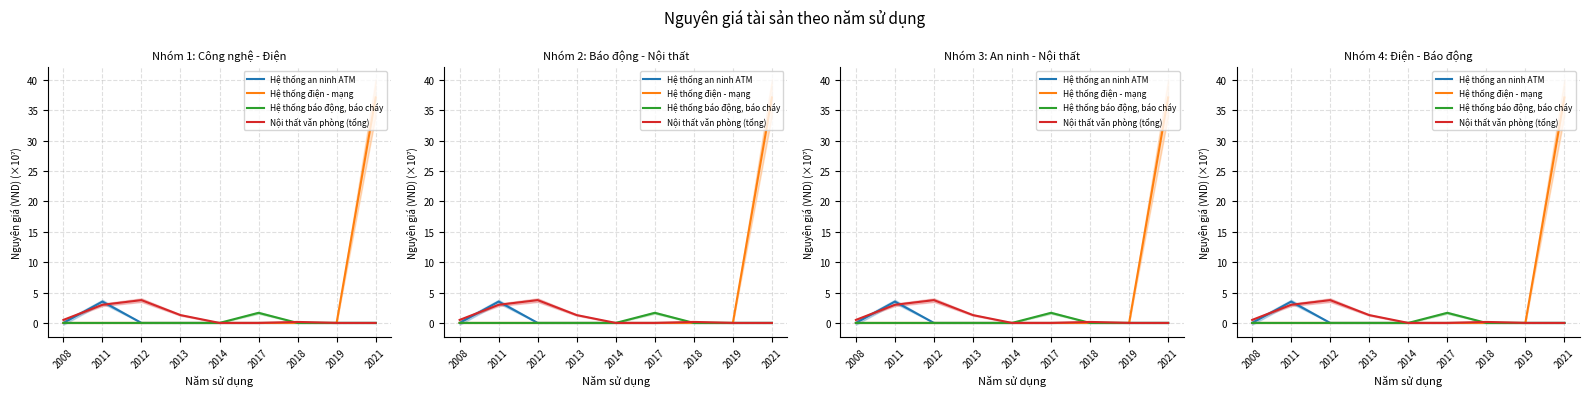

Does the chart have visible grid lines?

Yes